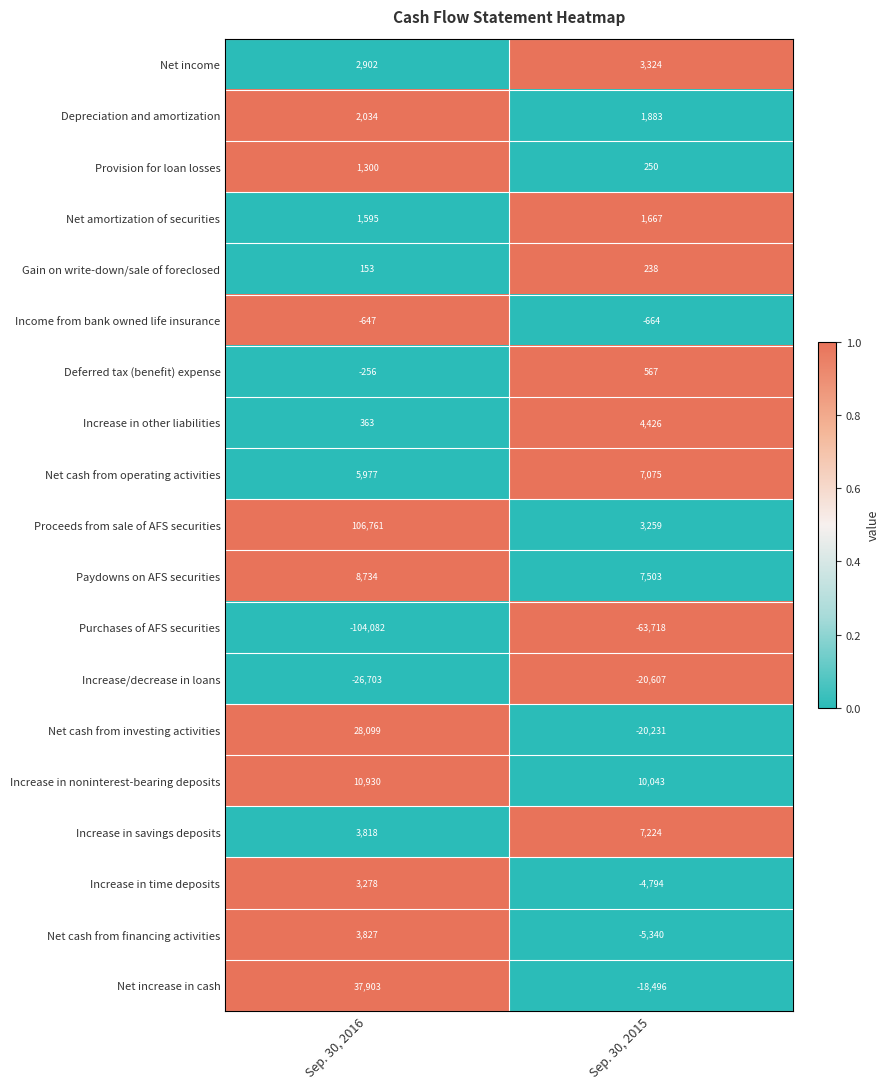

Which series has the largest total across all categories?

Proceeds from sale of AFS securities